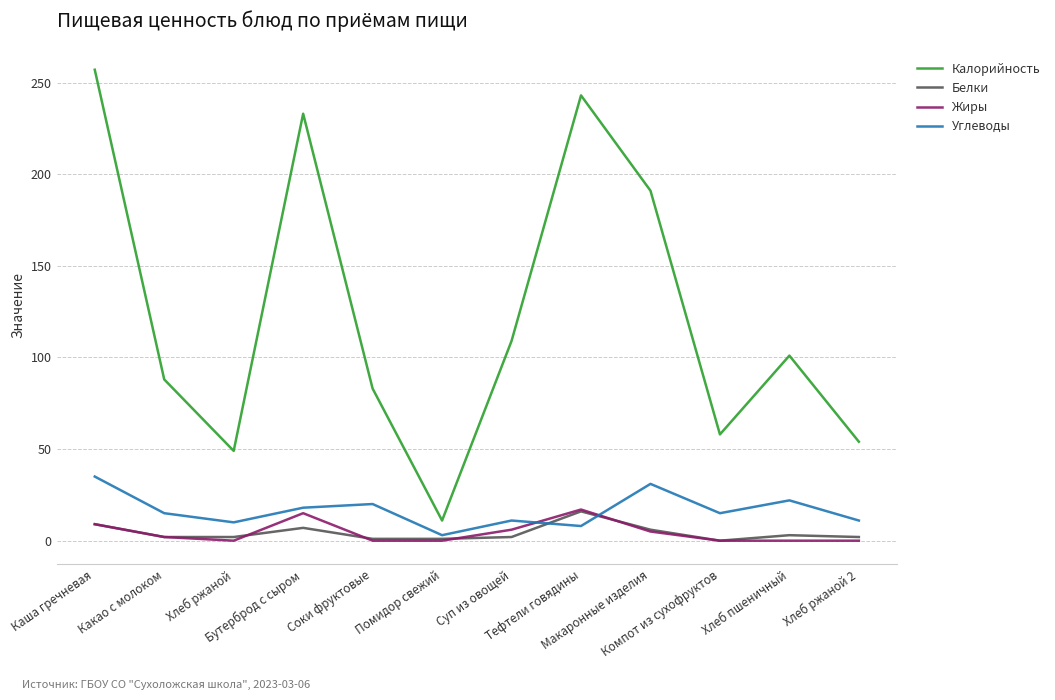

True or false: Калорийность has more than 2 interior local peaks.

True